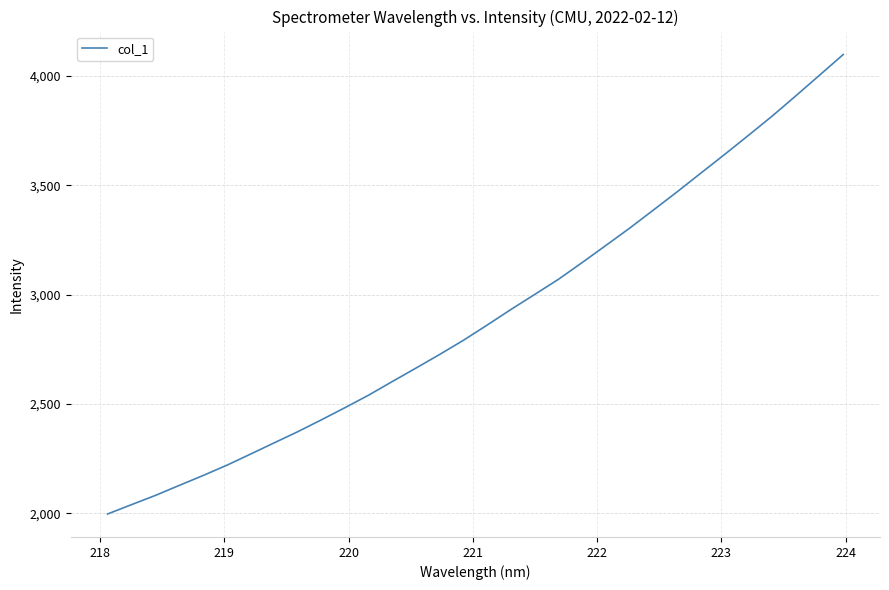

What is the greatest value displayed?

4097.5